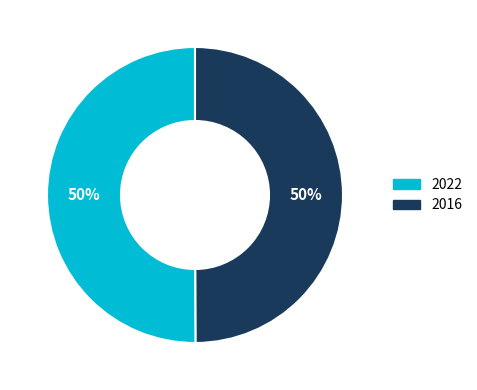

The 2016 slice represents 61% of the pie. True or false?

False